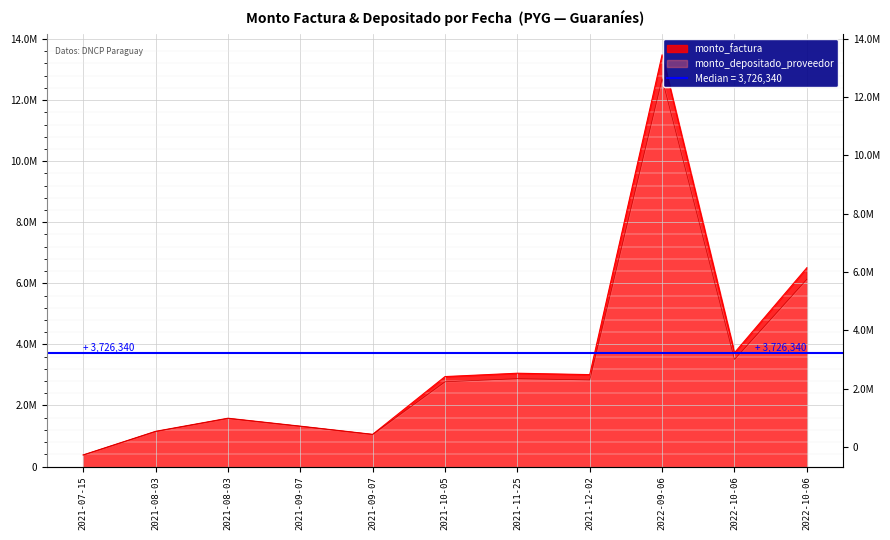

What is the smallest value displayed?

377982